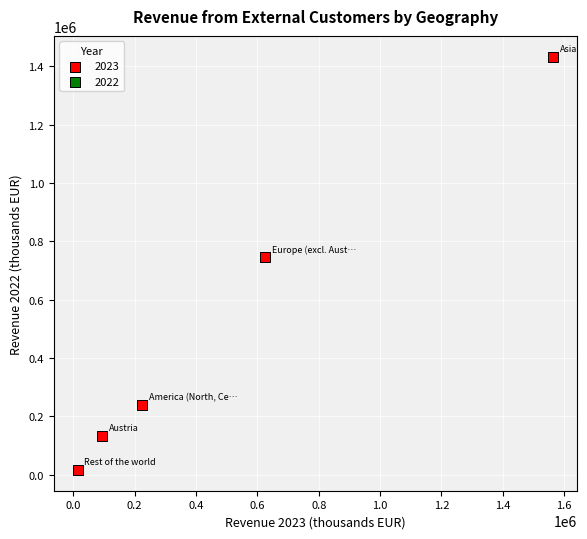

What Y value in the scatter plot is closest to 724374?

744880